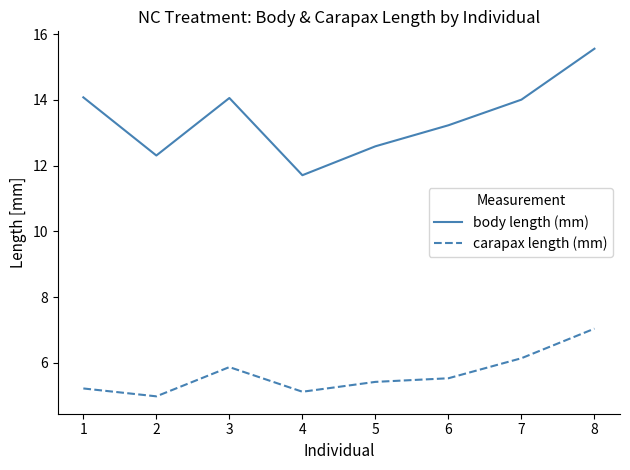

Read the carapax length (mm) value at 5.

5.4